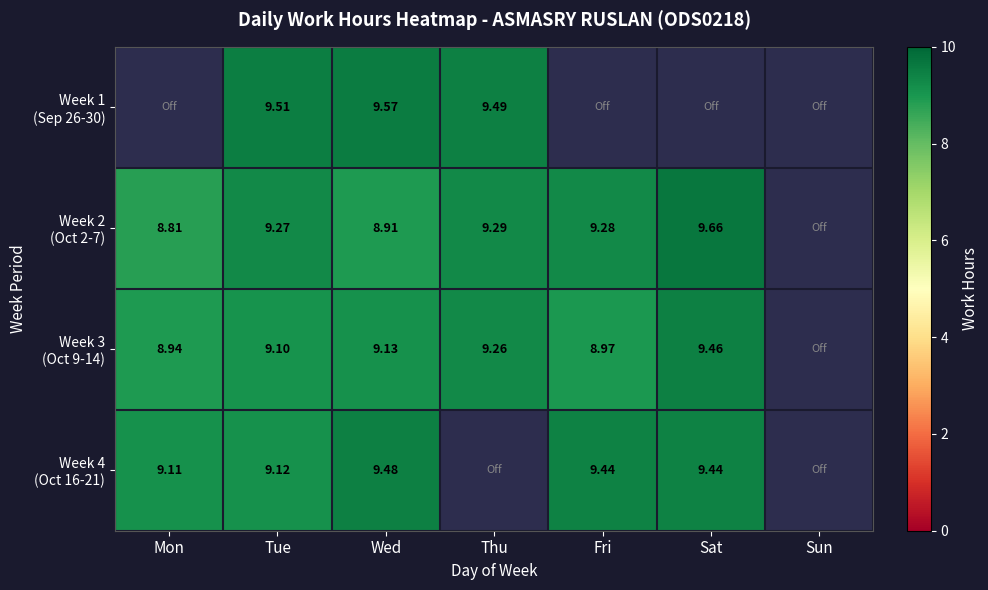

What is the difference between the maximum and second lowest values in the Week 2 (Oct 2-7) series?

0.8